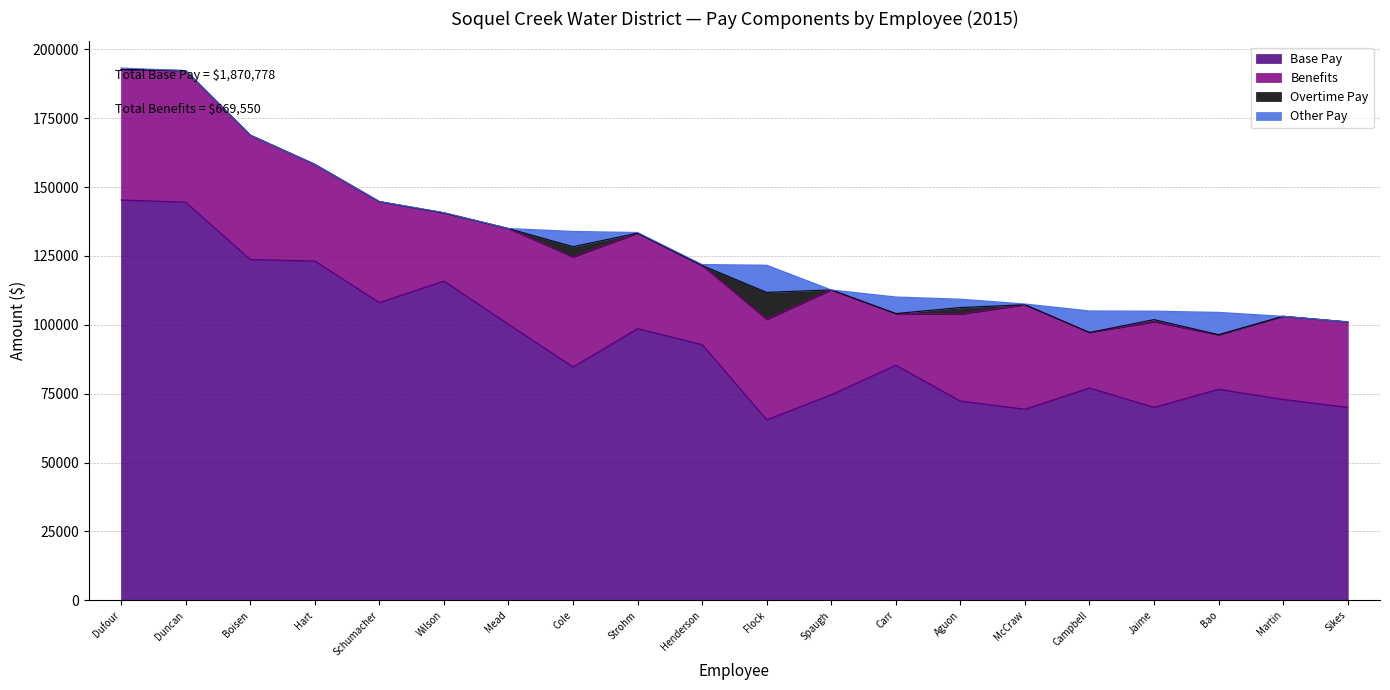

Rank the series by their maximum value, from highest to lowest.

Base Pay, Benefits, Other Pay, Overtime Pay